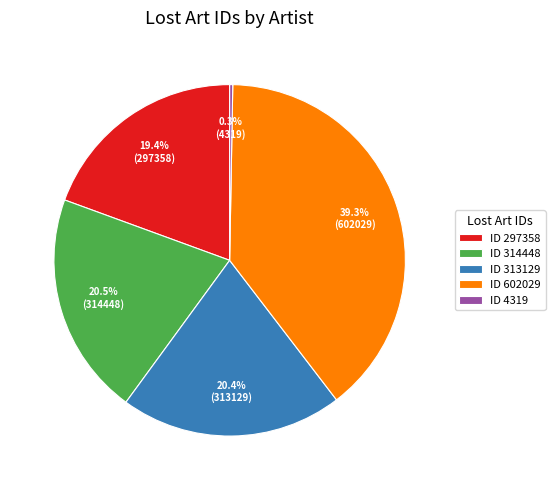

To the nearest percent, what is the difference between the largest and smallest slice percentages?

39%